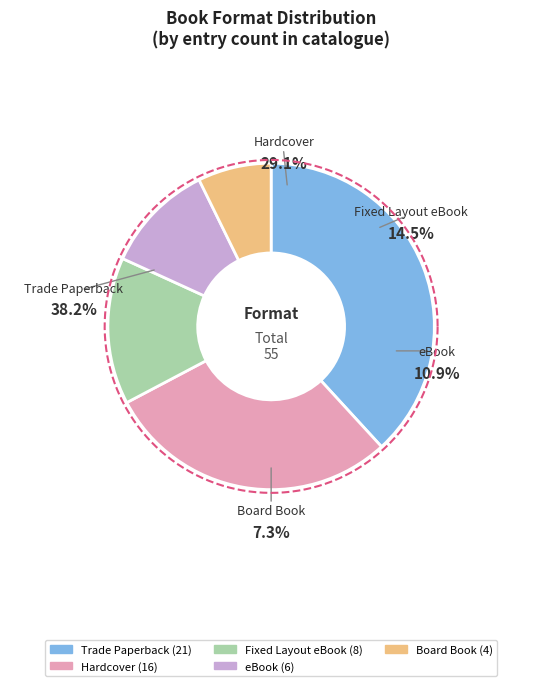

To the nearest percent, what is the combined percentage of eBook and Hardcover?

40%